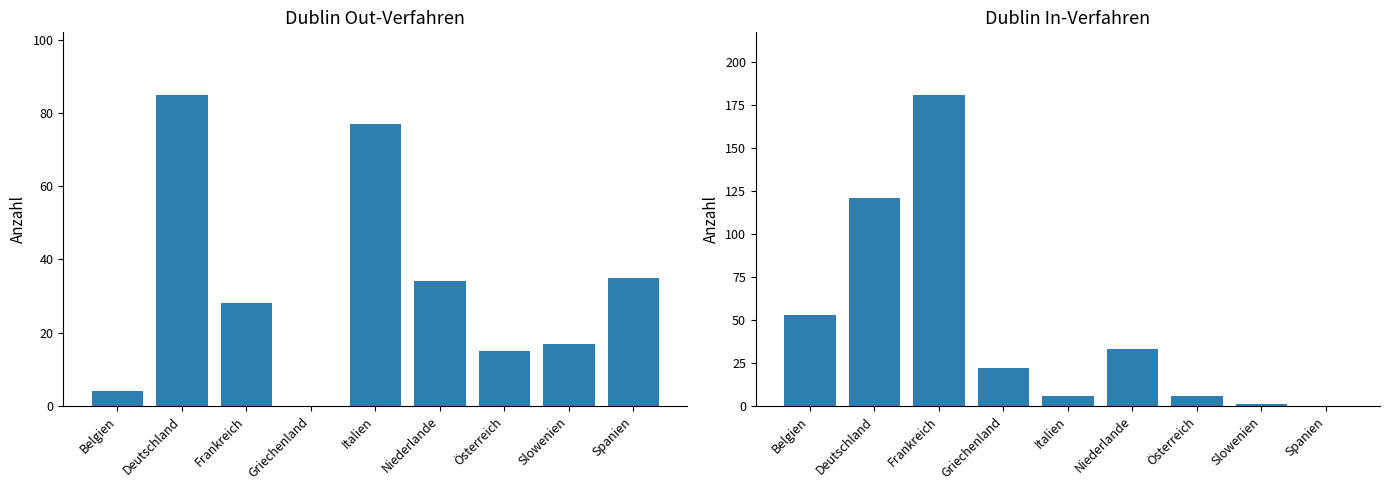

How many bars are there in total?

18